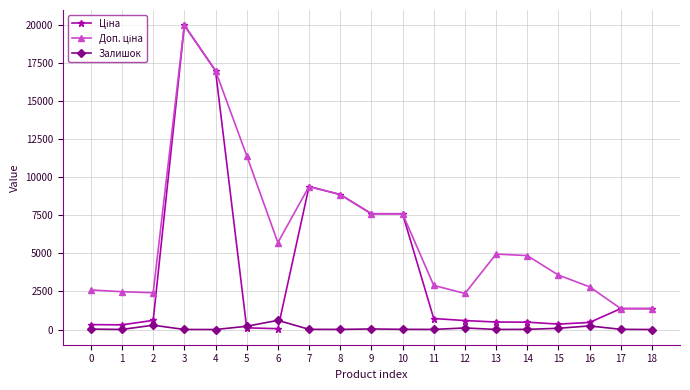

What is the greatest value displayed?

19964.2